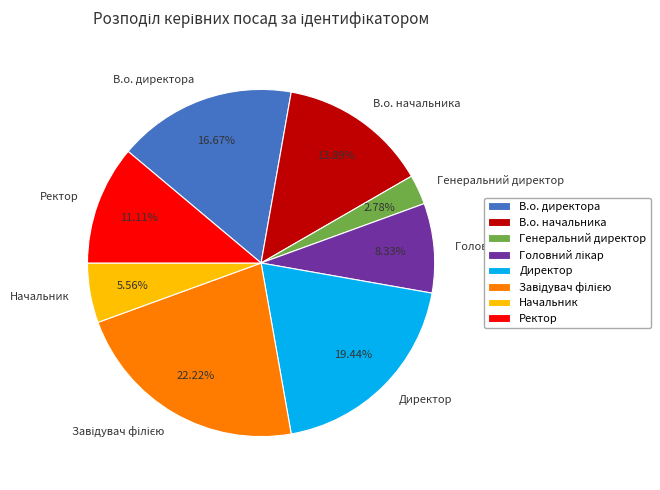

What portion of the pie excludes В.о. директора?

83.3%